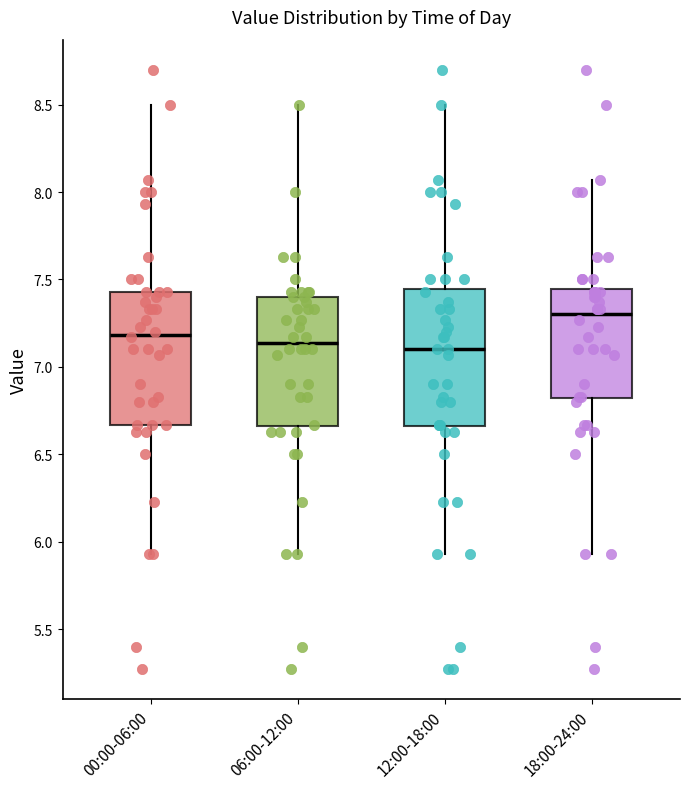

Reading left to right, transcribe this box plot: for each box, give where its median line is, the range the box spans, and where its two whiskers end, as read against the y-axis. The values are not printed on the chart, so give them approximately, as read against the axis.

00:00-06:00: median 7.20, box 6.65 to 7.45, whiskers 5.95 to 8.50
06:00-12:00: median 7.15, box 6.65 to 7.40, whiskers 5.95 to 8.50
12:00-18:00: median 7.10, box 6.65 to 7.45, whiskers 5.95 to 8.50
18:00-24:00: median 7.30, box 6.80 to 7.45, whiskers 5.95 to 8.05